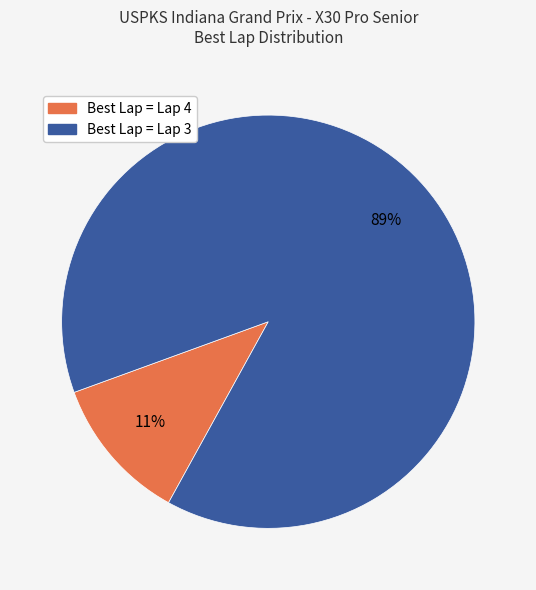

Is there any slice that represents more than half of the pie?

Yes